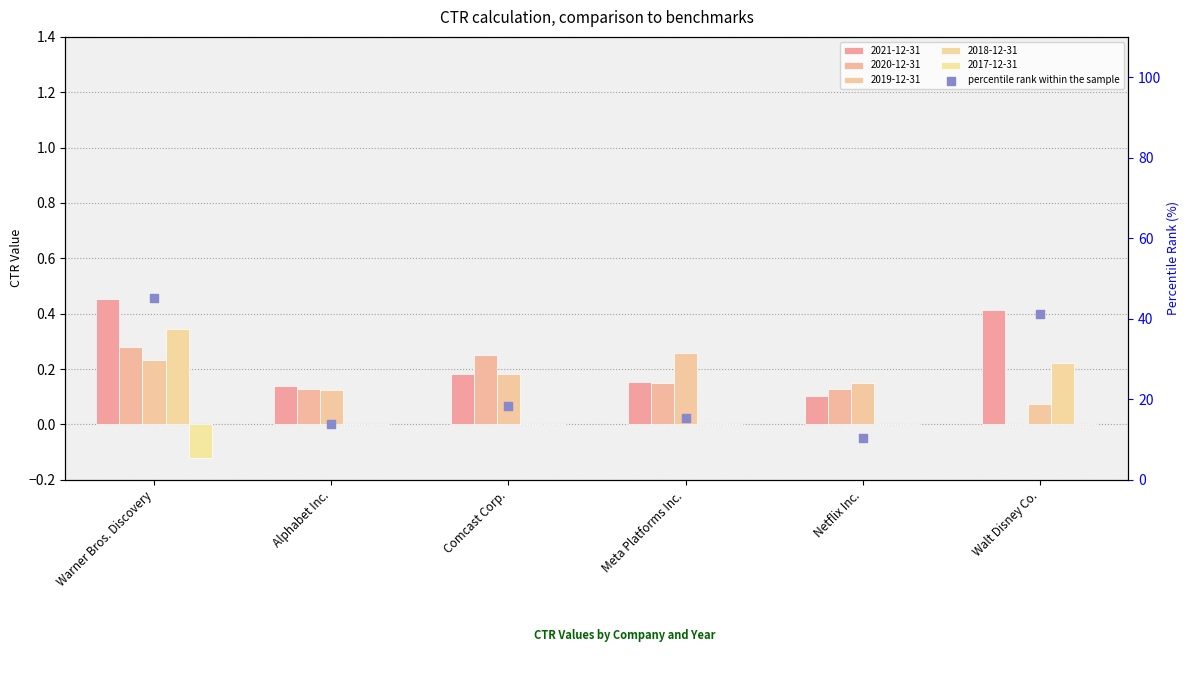

Between Netflix Inc. and Meta Platforms Inc., which is larger?

Meta Platforms Inc.